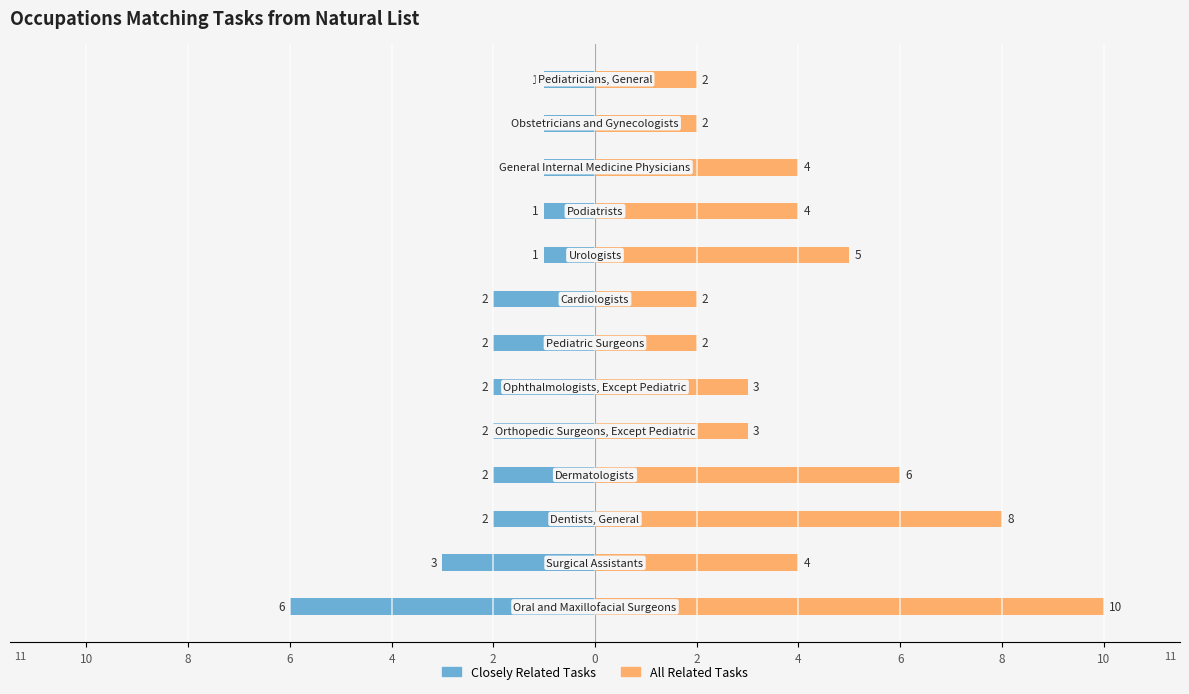

What is the sum of all Closely Related Tasks values?

-26